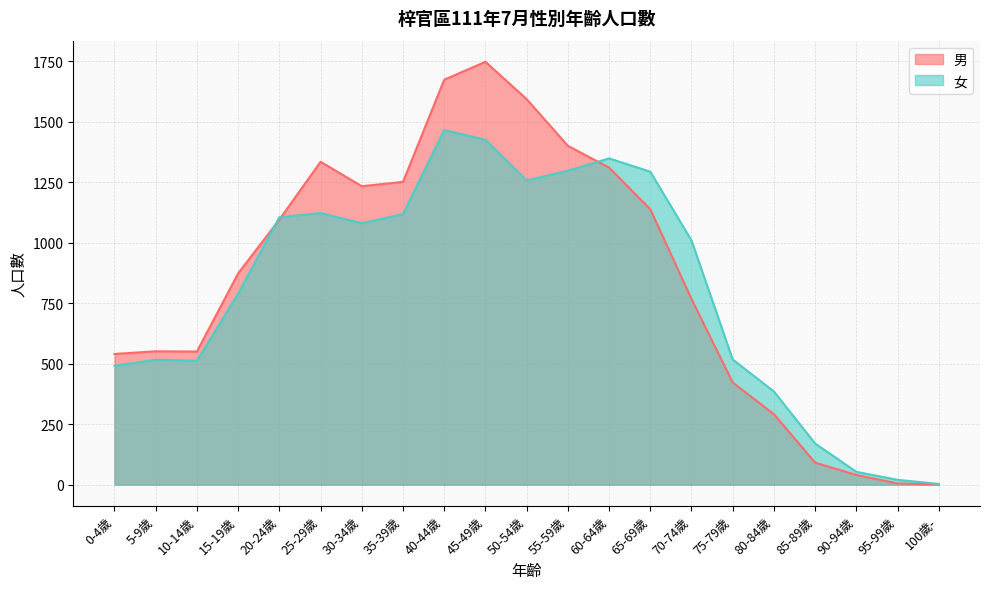

Between 55-59歲 and 60-64歲, which is larger?

55-59歲